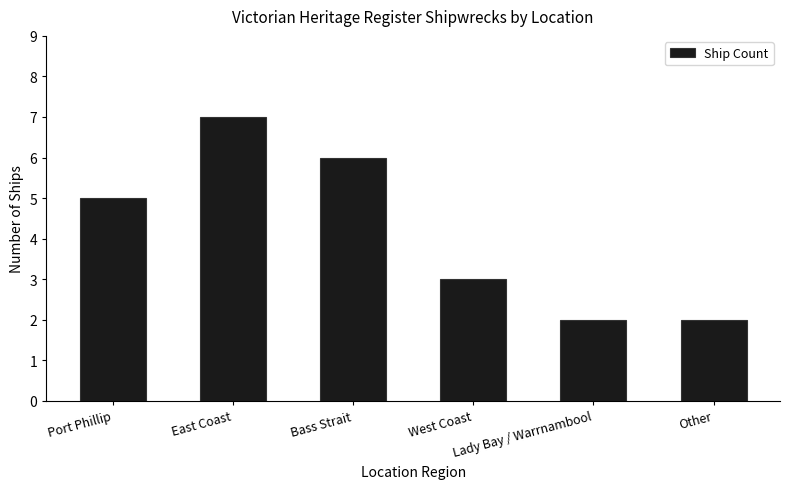

What is the sum of all values?

25